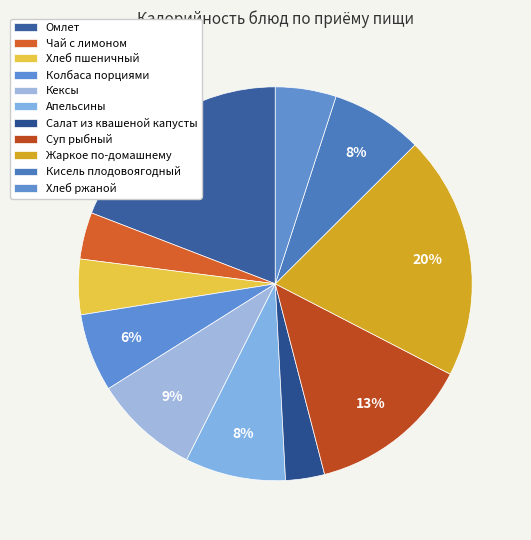

How many slices are in this pie chart?

11